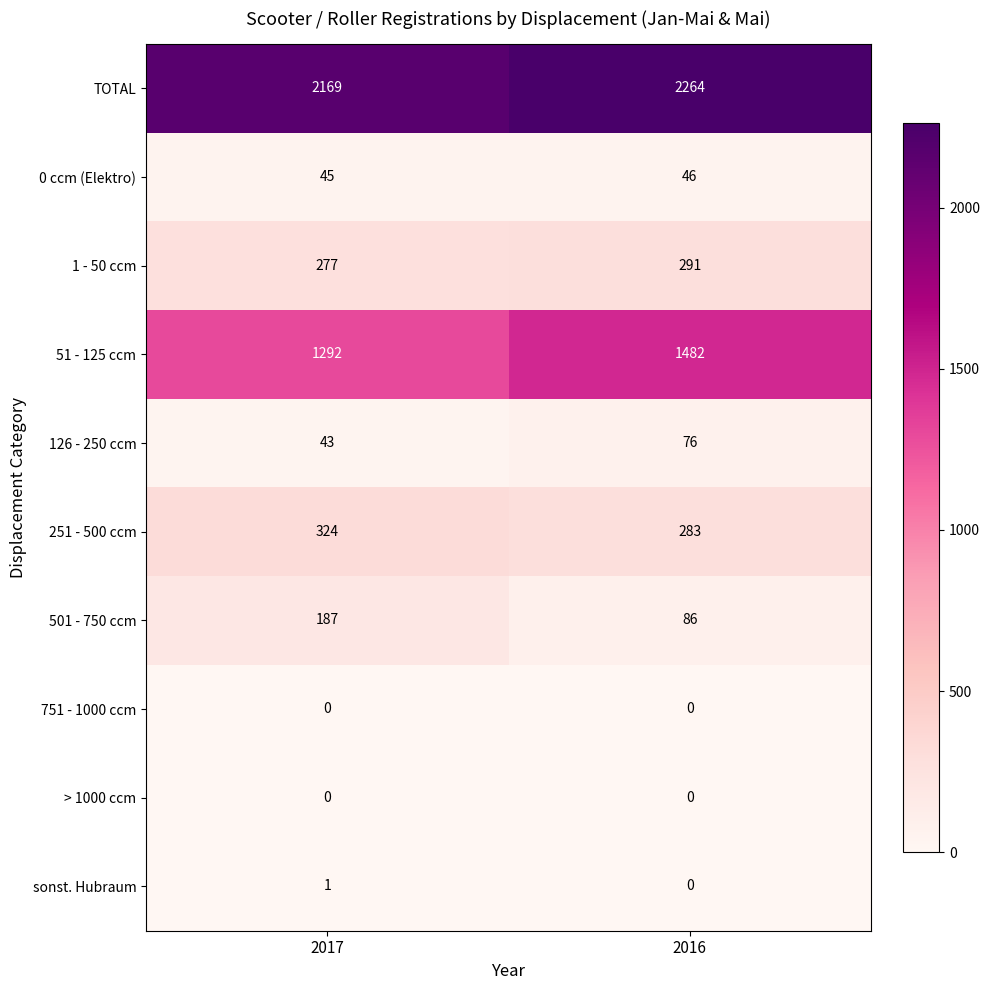

Rank the categories by 1 - 50 ccm value from highest to lowest.

2016, 2017